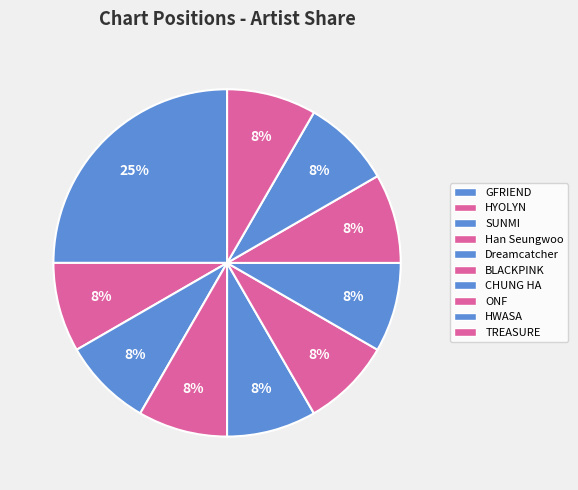

What percentage is the TREASURE slice, to the nearest percent?

8%